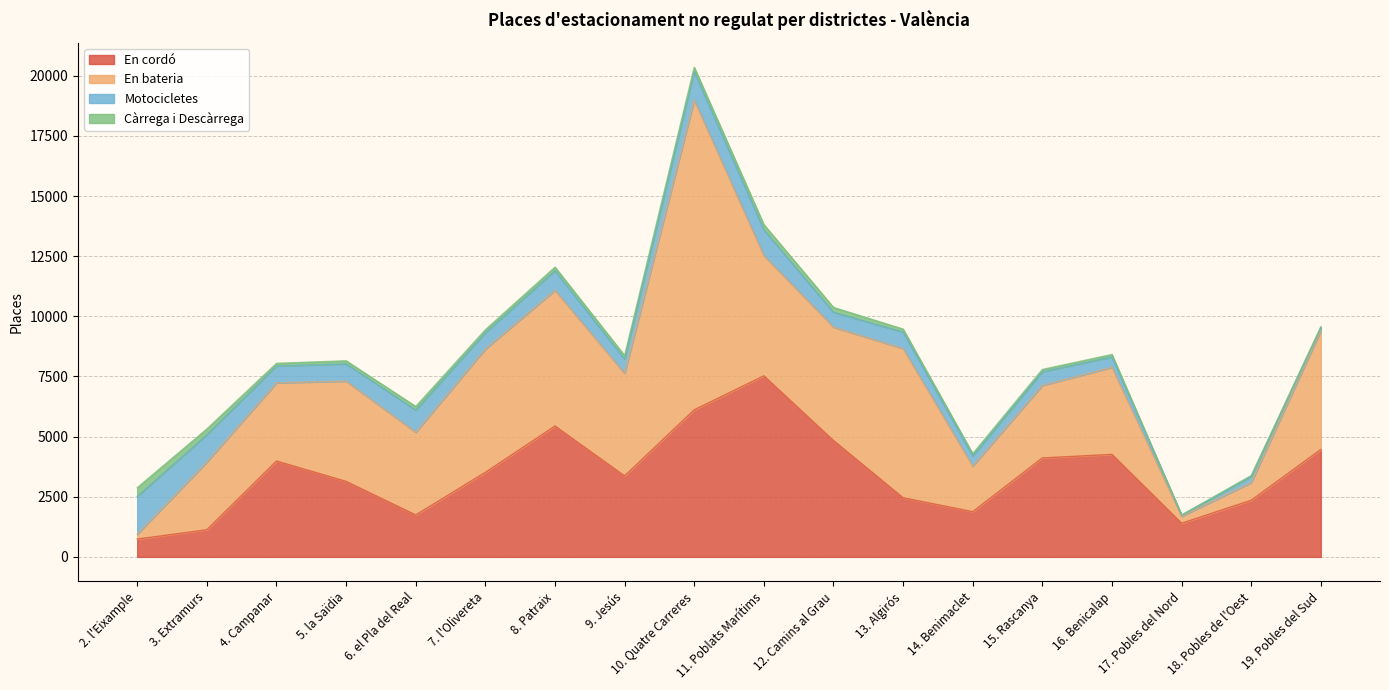

How many times do En cordó and Motocicletes cross each other?

1